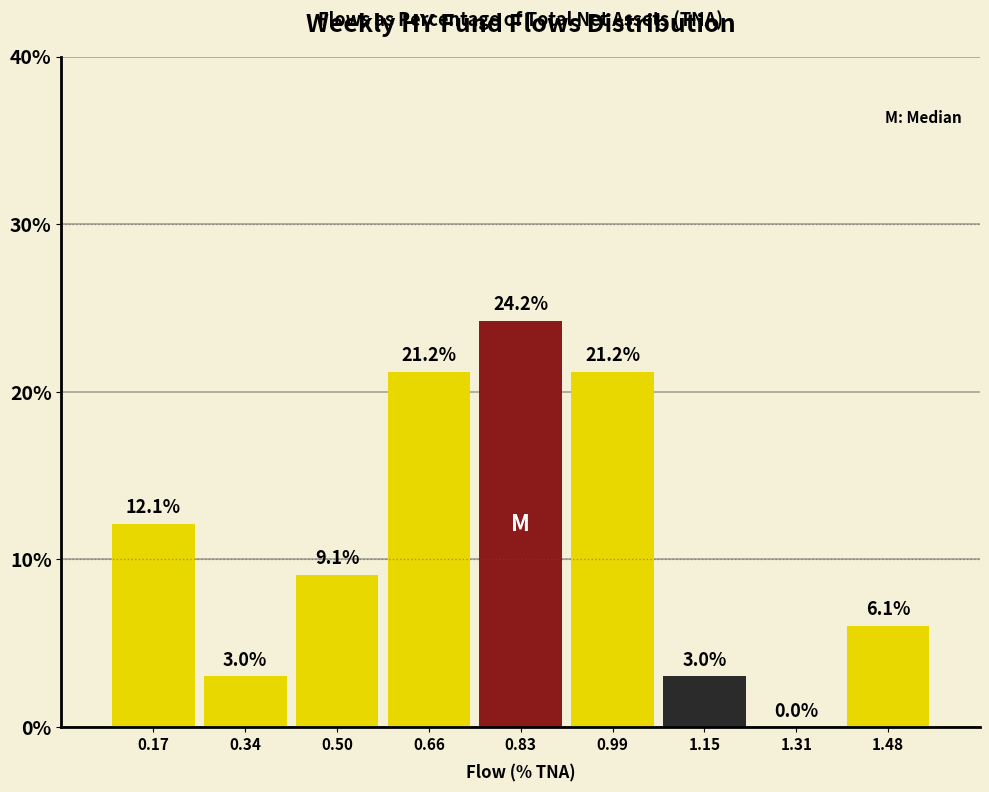

Which range on the x-axis has the tallest bar?

0.74 to 0.90